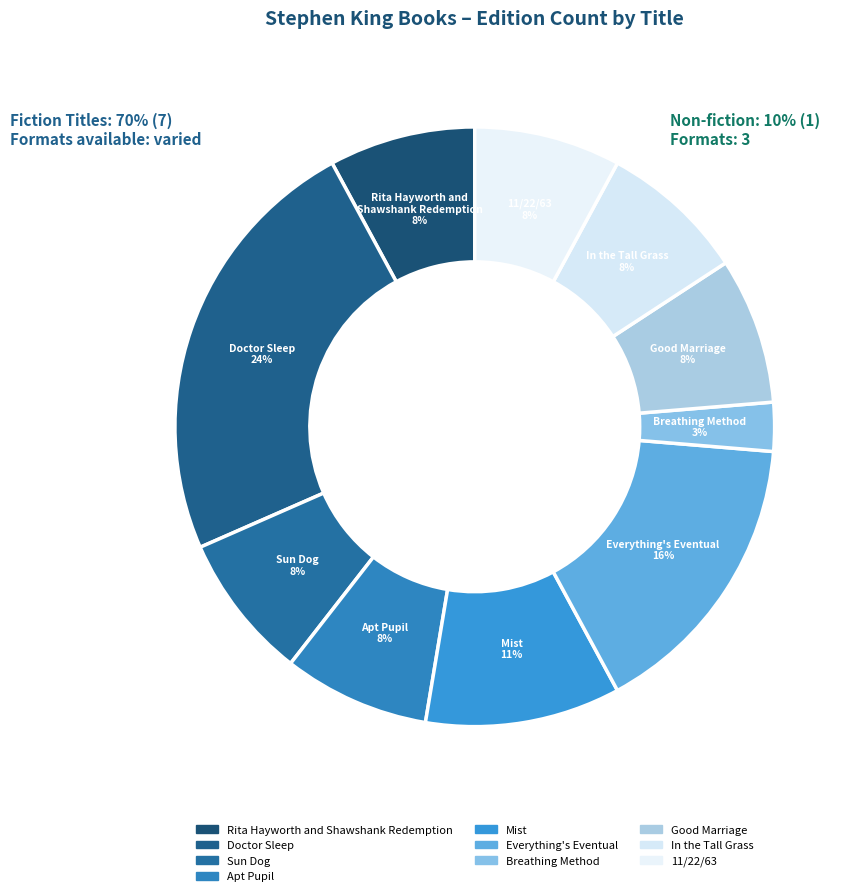

Count the number of slices in the pie.

10